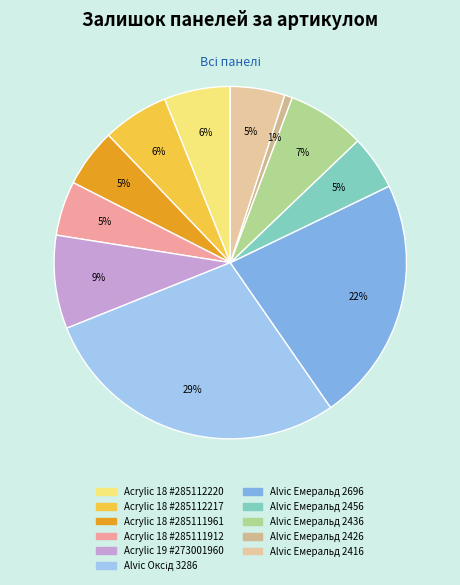

Count the number of slices in the pie.

11